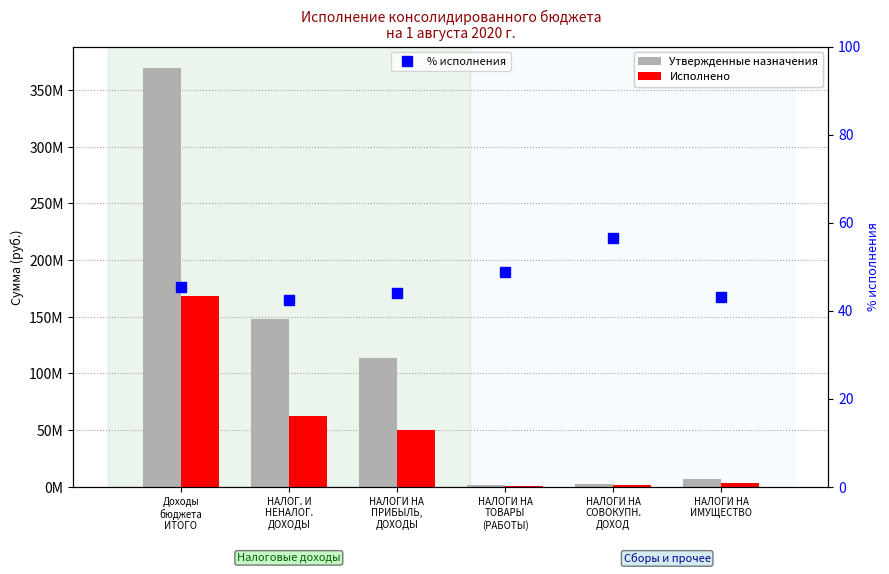

At which label does Исполнено first exceed 49833817?

Доходы
бюджета
ИТОГО